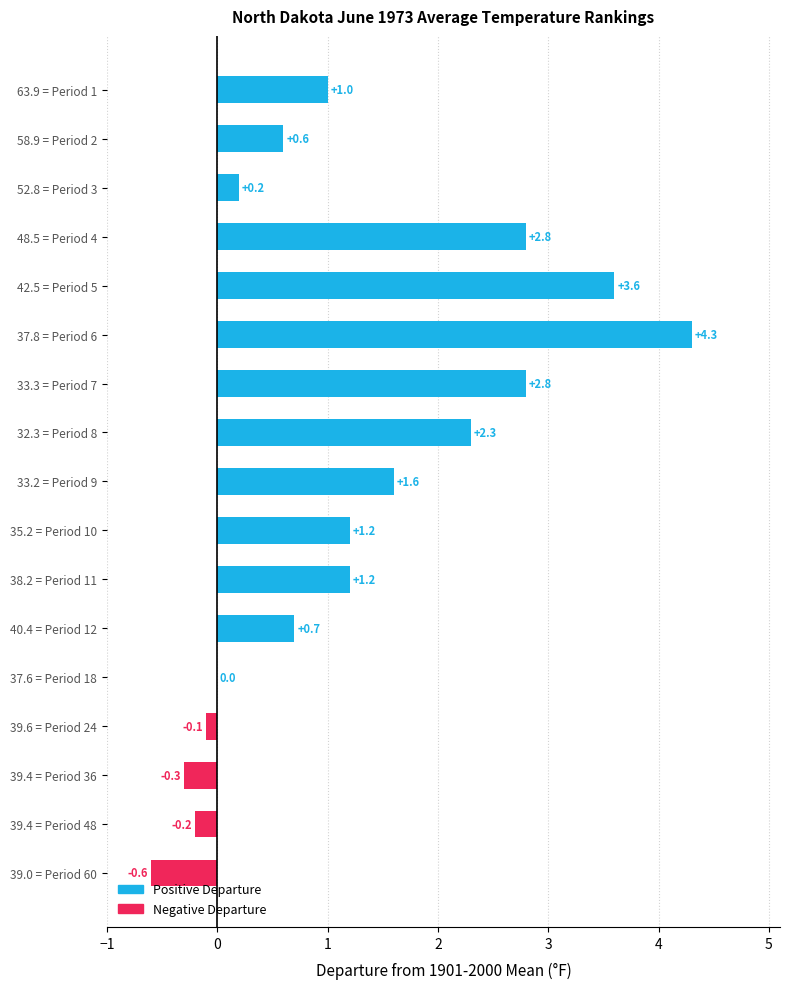

The value at 33.3 = Period 7 is 0.7. True or false?

False